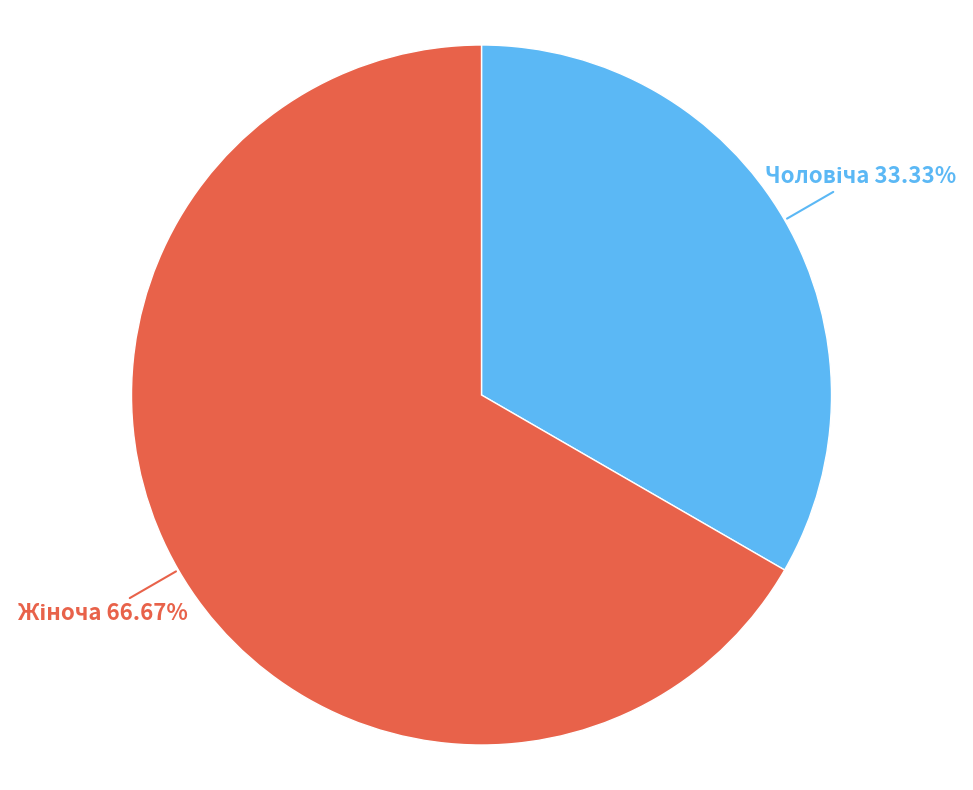

Does any single category account for the majority?

Yes